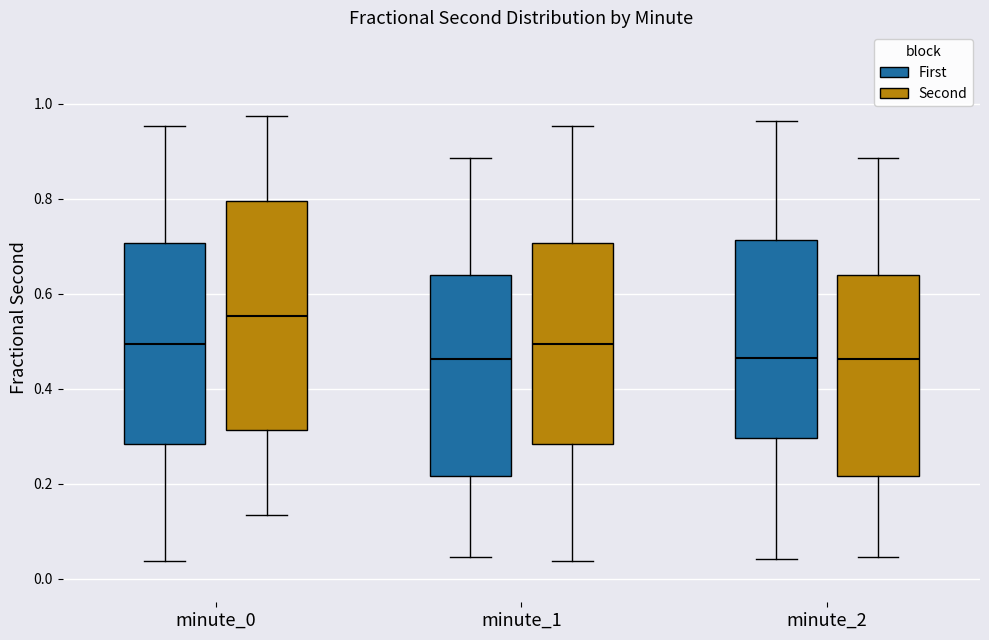

Where does the median line of the box for minute_1 (Second) sit on the y-axis? The values are not printed on the chart, so give them approximately, as read against the axis.

0.50